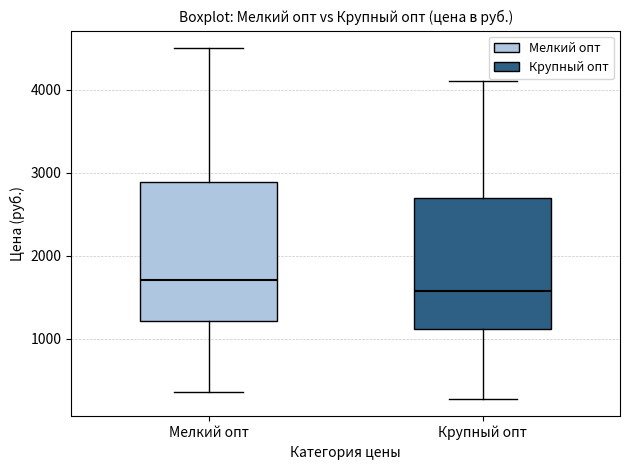

Comparing the boxes themselves (not the whiskers), which one is the tallest?

Мелкий опт